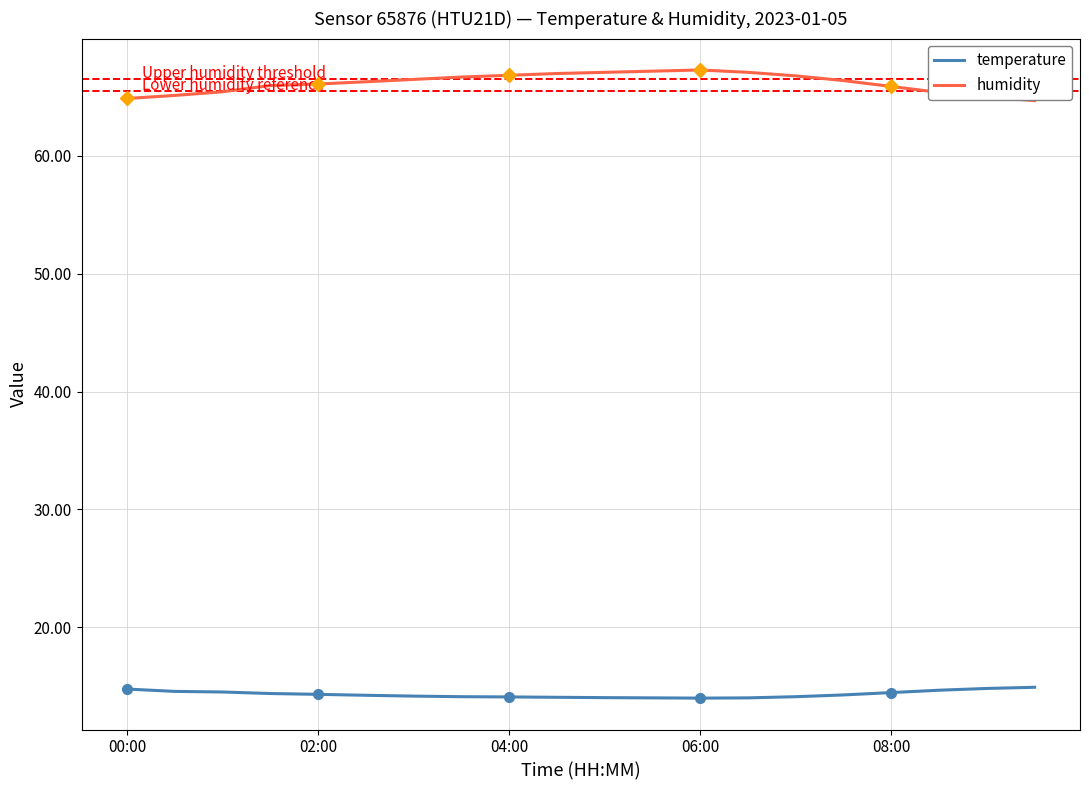

Reading left to right, transcribe all the data shown in this chart.

temperature: 14.8	14.6	14.5	14.4	14.3	14.2	14.2	14.1	14.1	14.1	14.0	14.0	14.0	14.0	14.1	14.2	14.4	14.7	14.8	14.9
humidity: 64.9	65.1	65.5	66.0	66.1	66.3	66.5	66.7	66.8	67.0	67.1	67.2	67.3	67.1	66.8	66.4	65.9	65.4	65.0	64.7